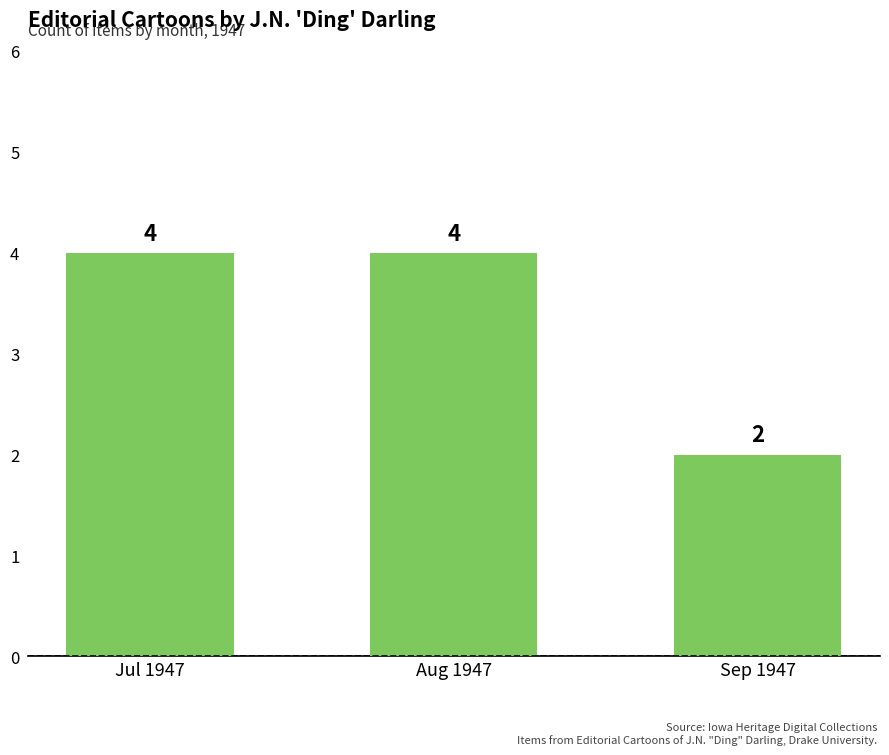

True or false: the data shows 4 at Jul 1947.

True